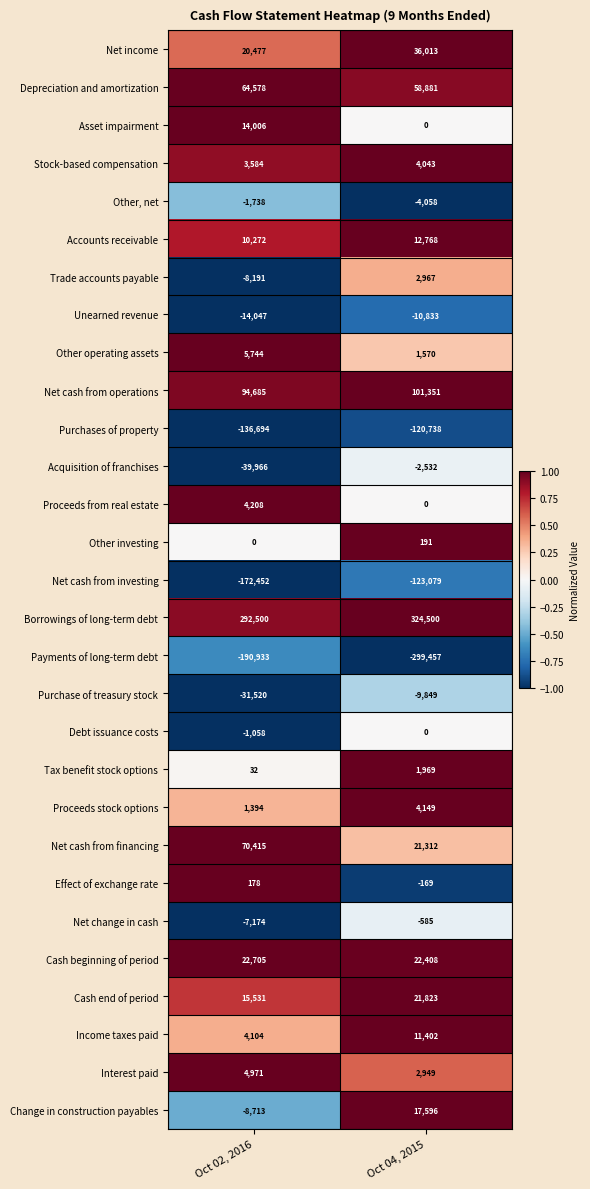

Between Oct 02, 2016 and Oct 04, 2015, which series saw the biggest shift?

Payments of long-term debt